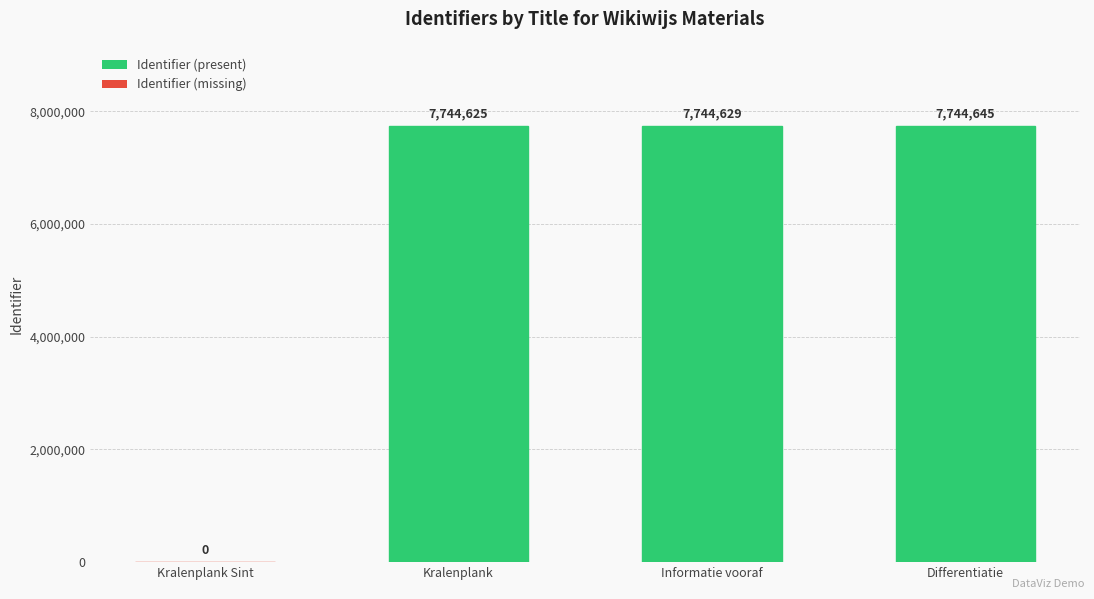

How many distinct data groups are displayed?

1